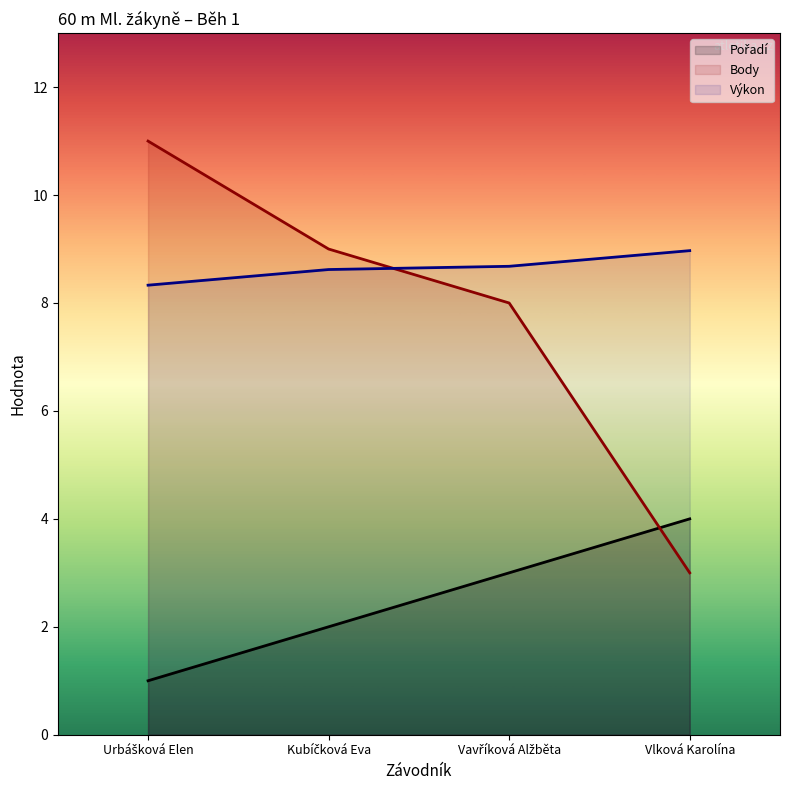

Where does the Body series first go above 9?

Urbášková Elen